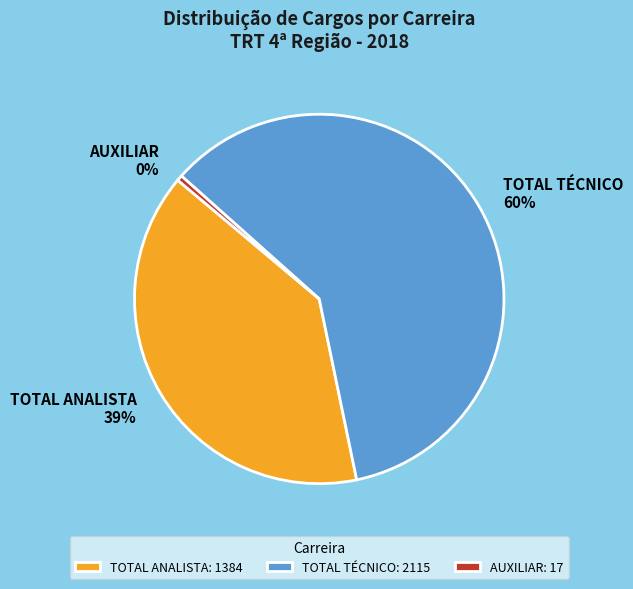

Is there any slice that represents more than half of the pie?

Yes